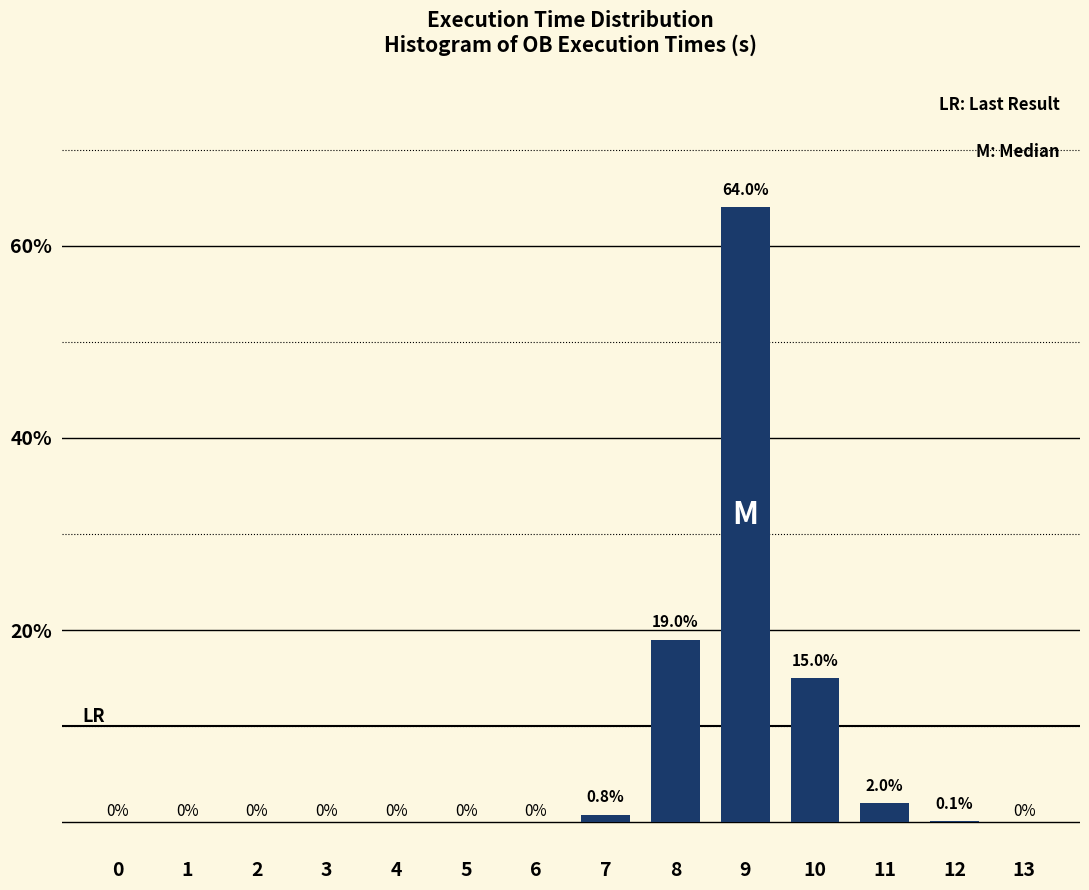

Reading left to right, what are all the values shown in this chart?

0=0.0	1=0.0	2=0.0	3=0.0	4=0.0	5=0.0	6=0.0	7=0.8	8=19.0	9=64.0	10=15.0	11=2.0	12=0.1	13=0.0